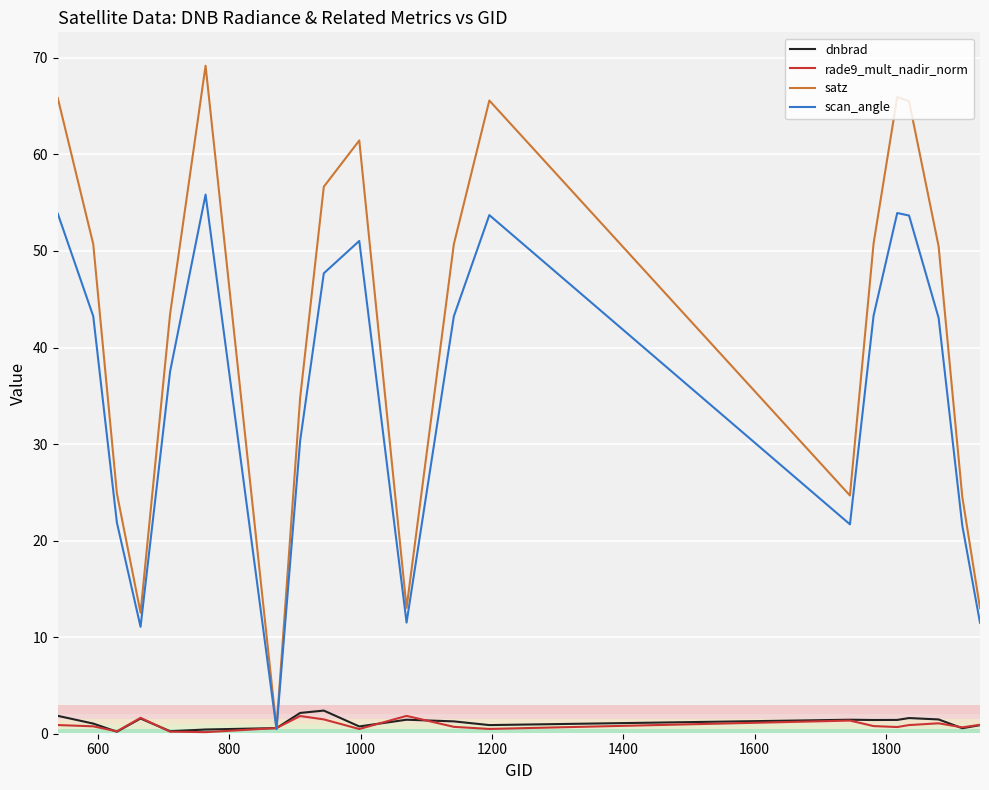

How many lines are shown in the chart?

4